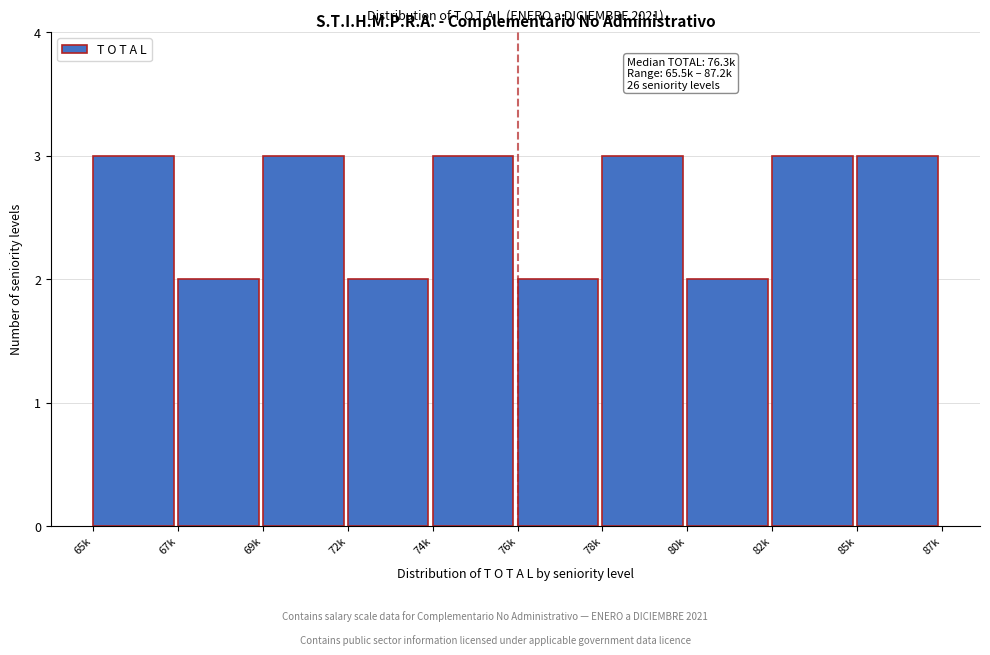

Reading left to right, extract all data points from this chart.

65k=3	67k=2	69k=3	72k=2	74k=3	76k=2	78k=3	80k=2	82k=3	85k=3